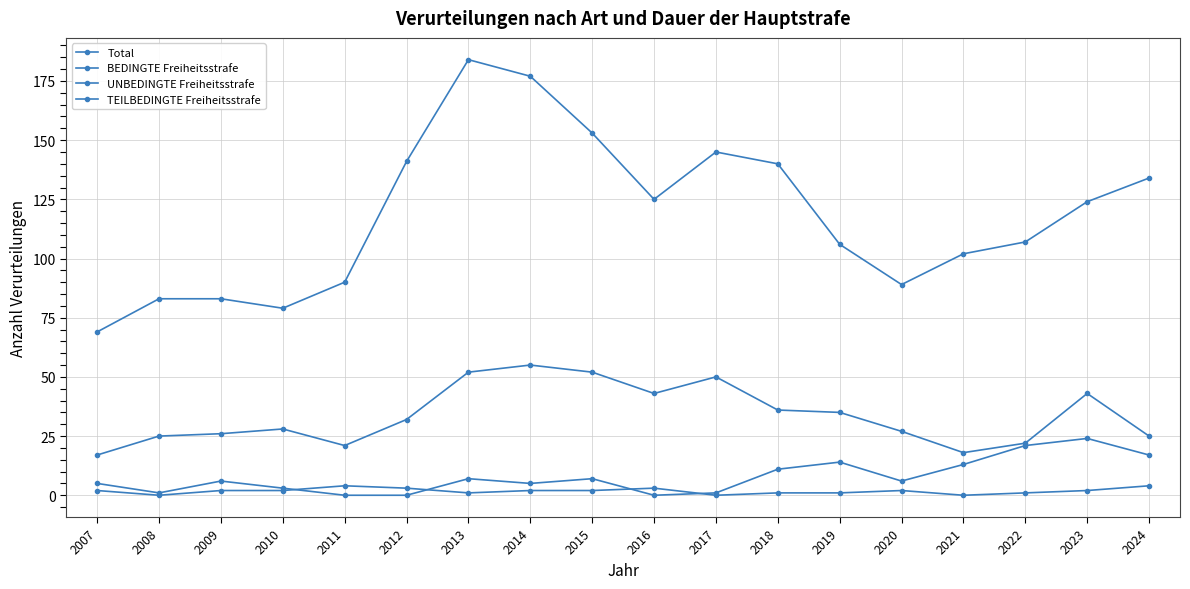

Where is the first local minimum for TEILBEDINGTE Freiheitsstrafe?

2008